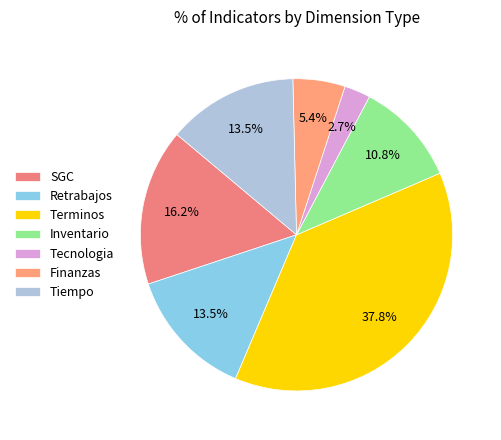

To the nearest percent, what is the difference between the Retrabajos and SGC slice percentages?

3%